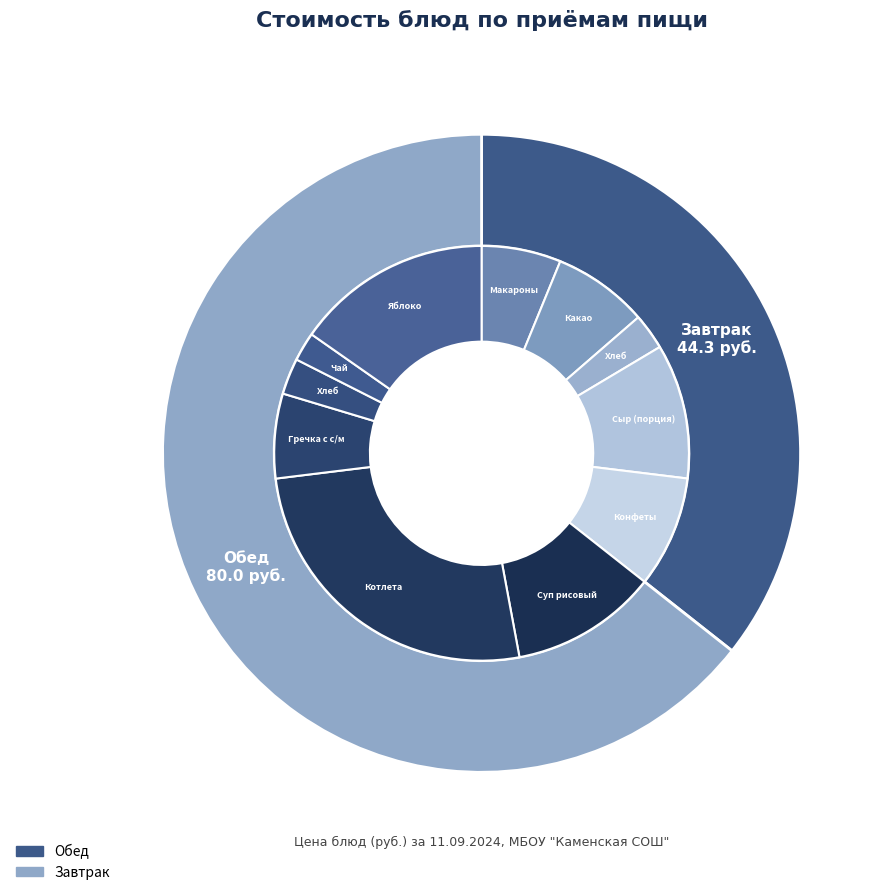

Which slice is the largest?

Котлета мясная